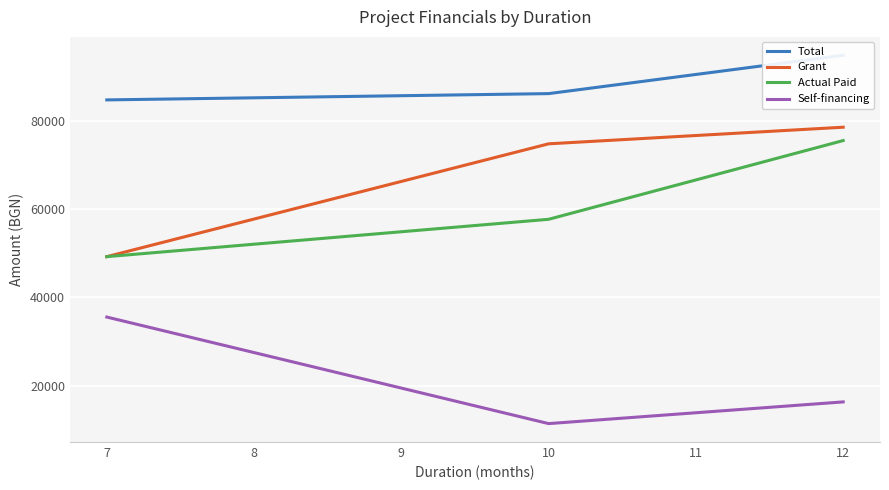

True or false: Grant has a value of 84112.3 at 7.

False